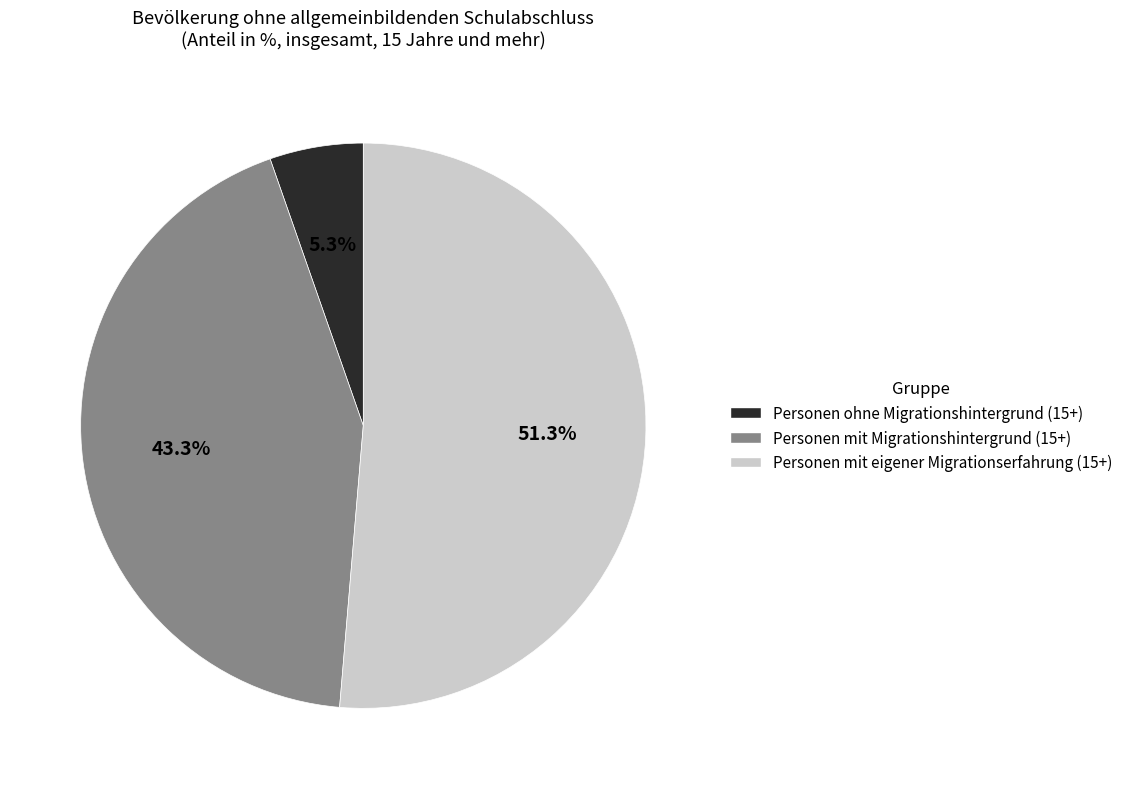

To the nearest percent, what is the difference between the largest and smallest slice percentages?

46%